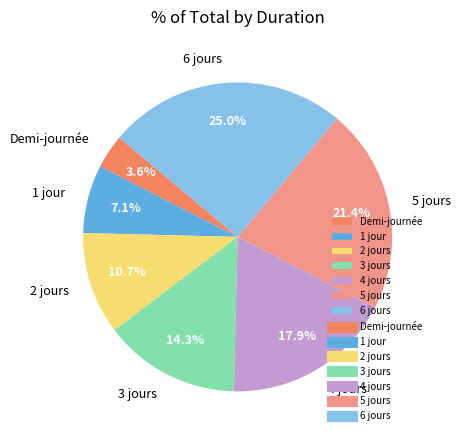

True or false: 1 jour accounts for 21% of the total.

False